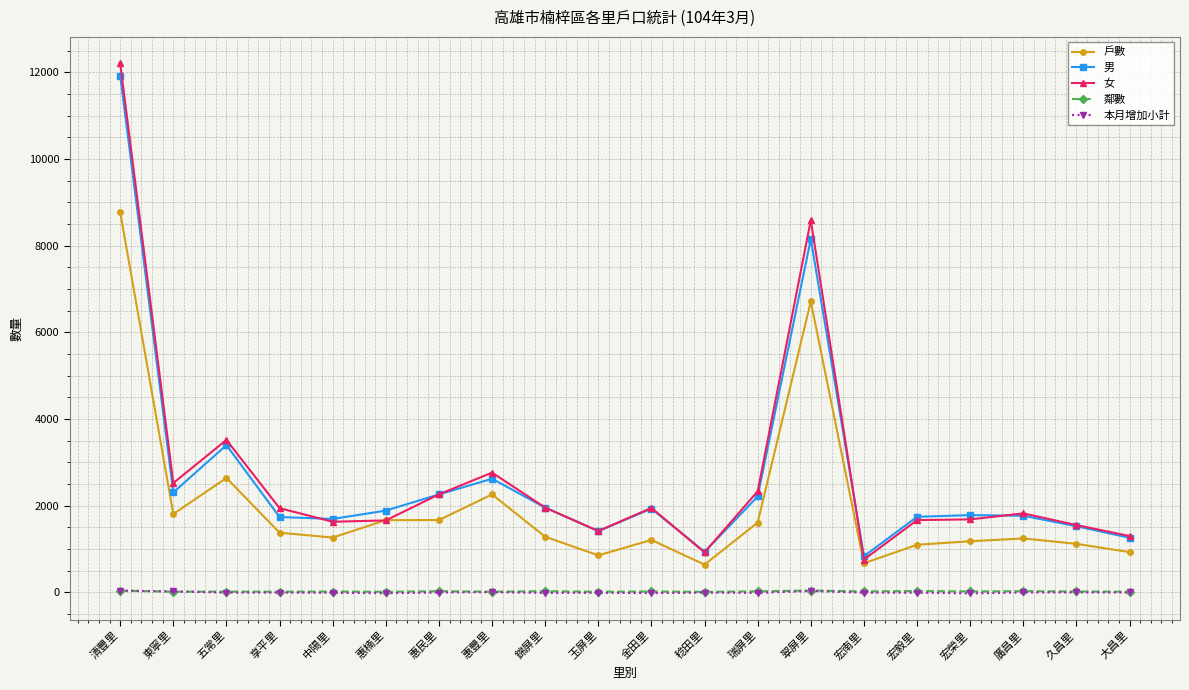

At which category does 男 reach its first local peak?

五常里